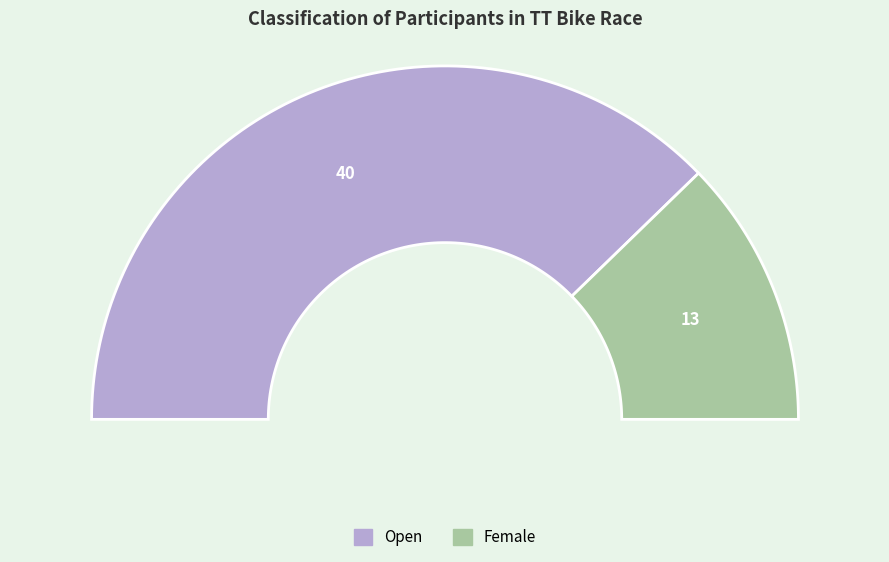

What is the smallest slice in the pie chart?

Female